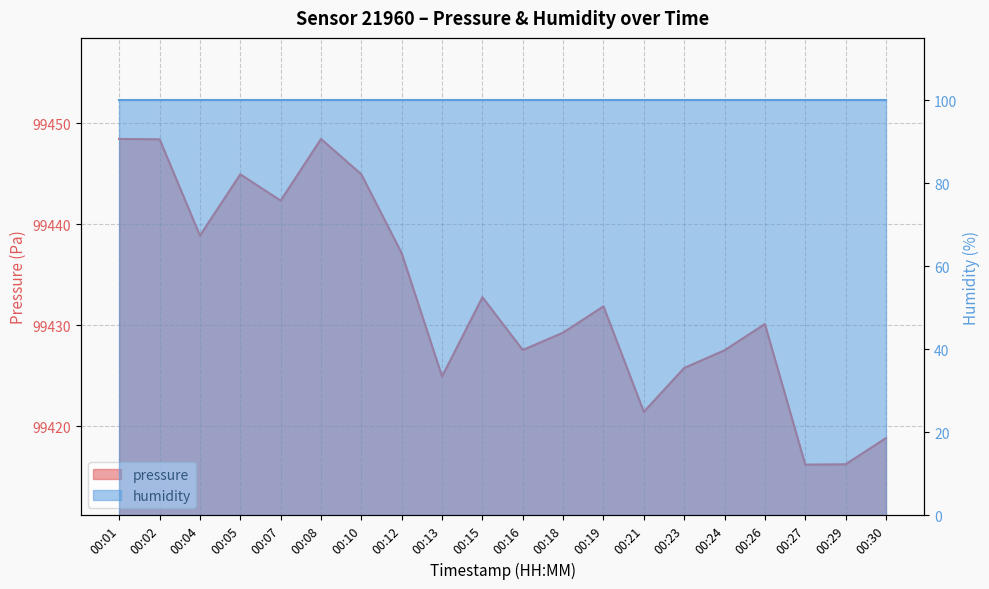

Which has a higher value, 00:16 or 00:29?

00:16